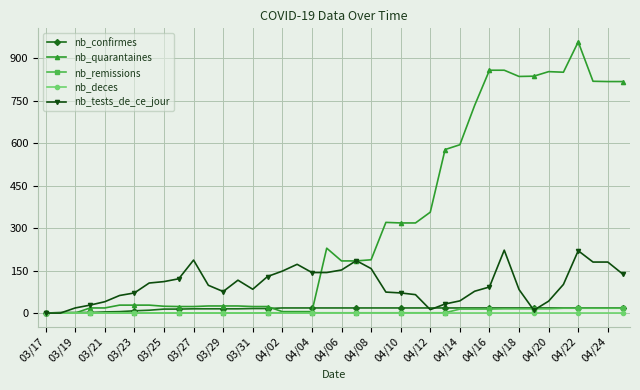

What is the maximum value for nb_quarantaines?

957